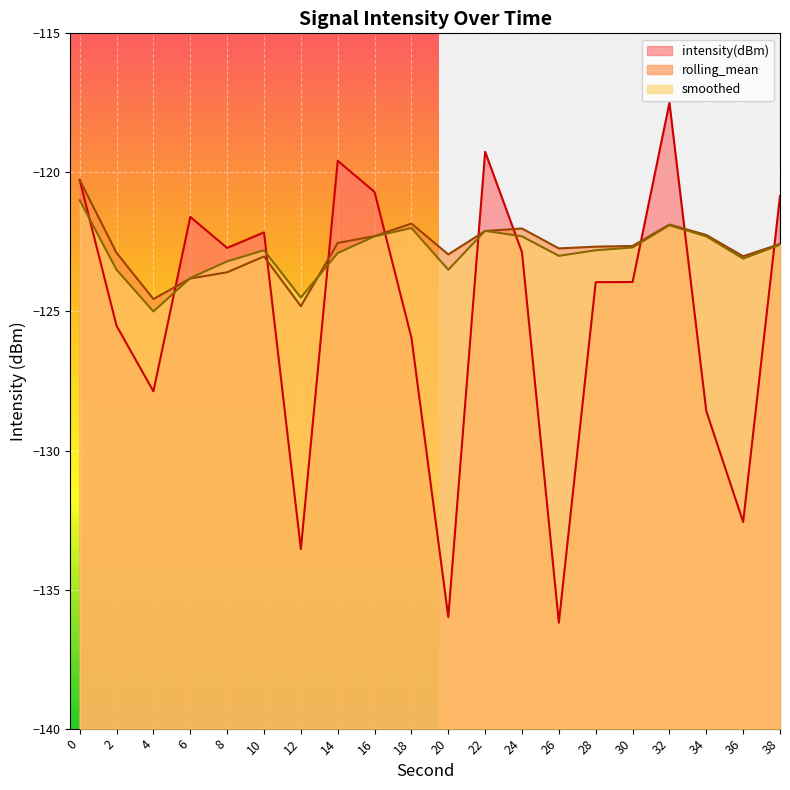

What is the spread (max minus min) of values at 4?

3.3